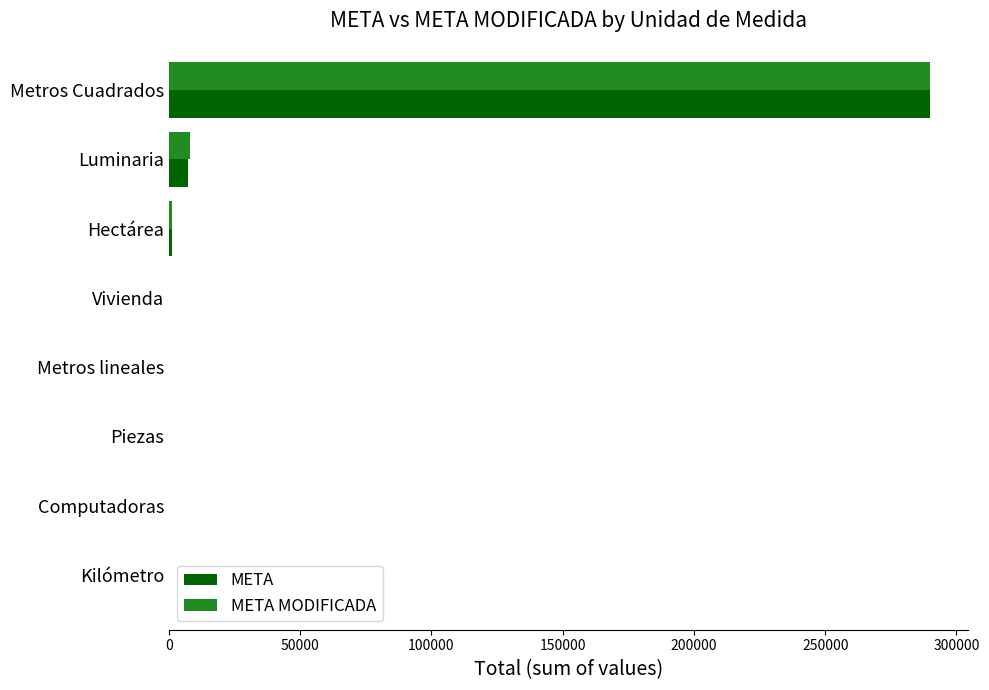

At which label does META MODIFICADA reach its peak?

Metros Cuadrados